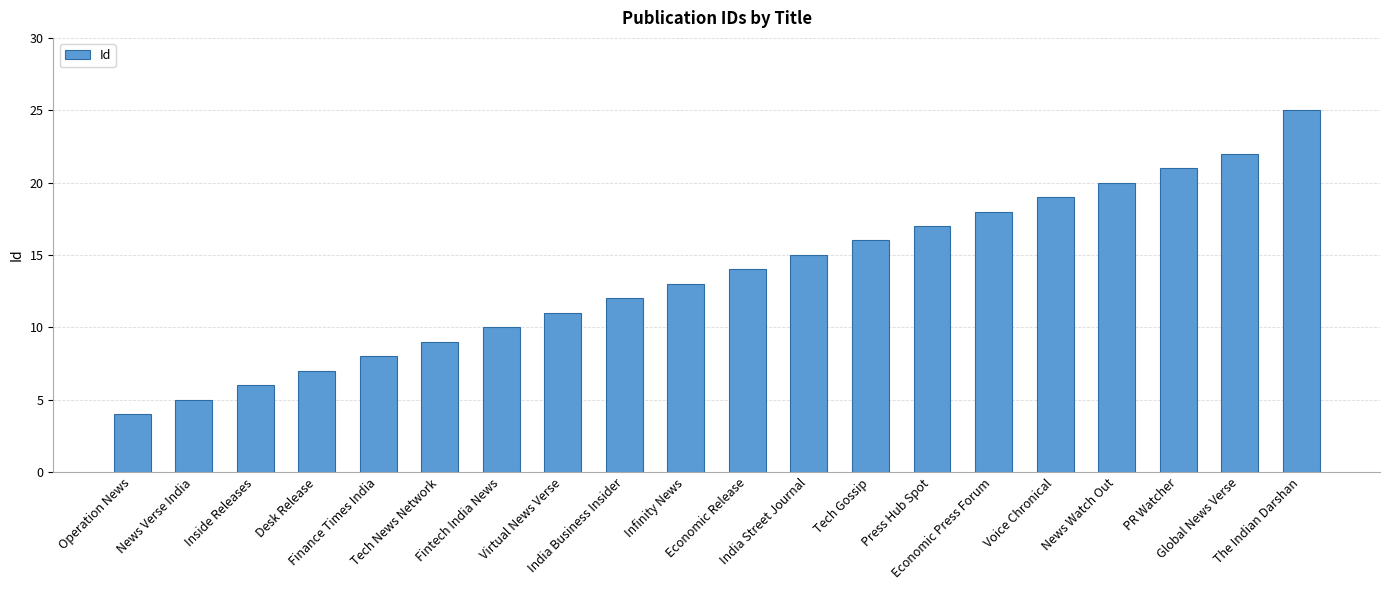

Which has a higher value, Inside Releases or Global News Verse?

Global News Verse